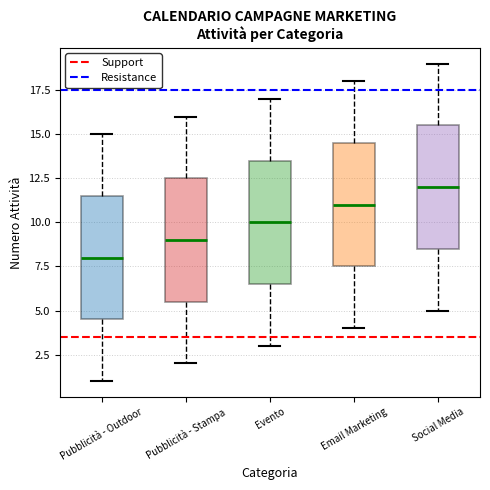

Which box's median line is the lowest?

Pubblicità - Outdoor